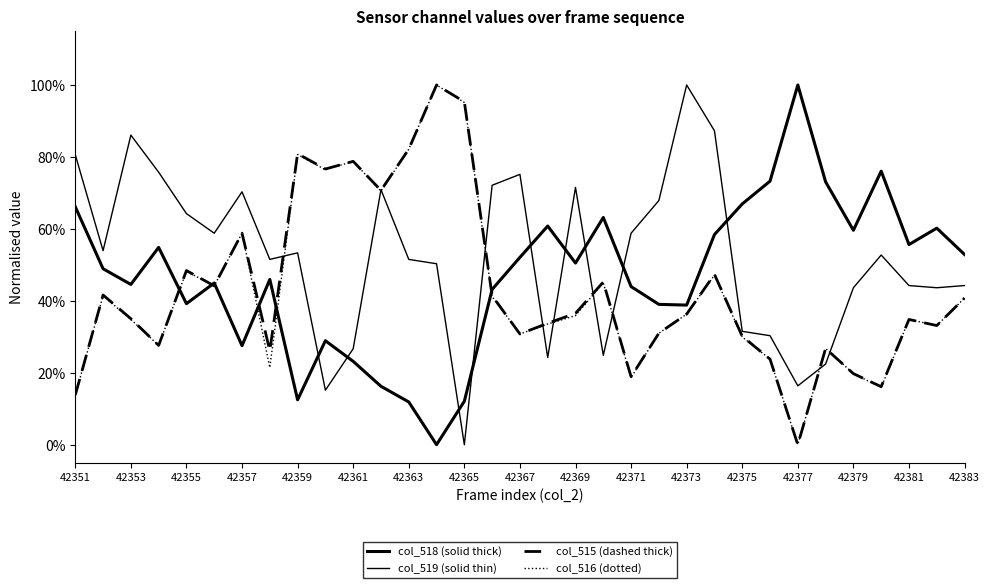

Which series has the largest range (max minus min)?

col_518 (solid thick)